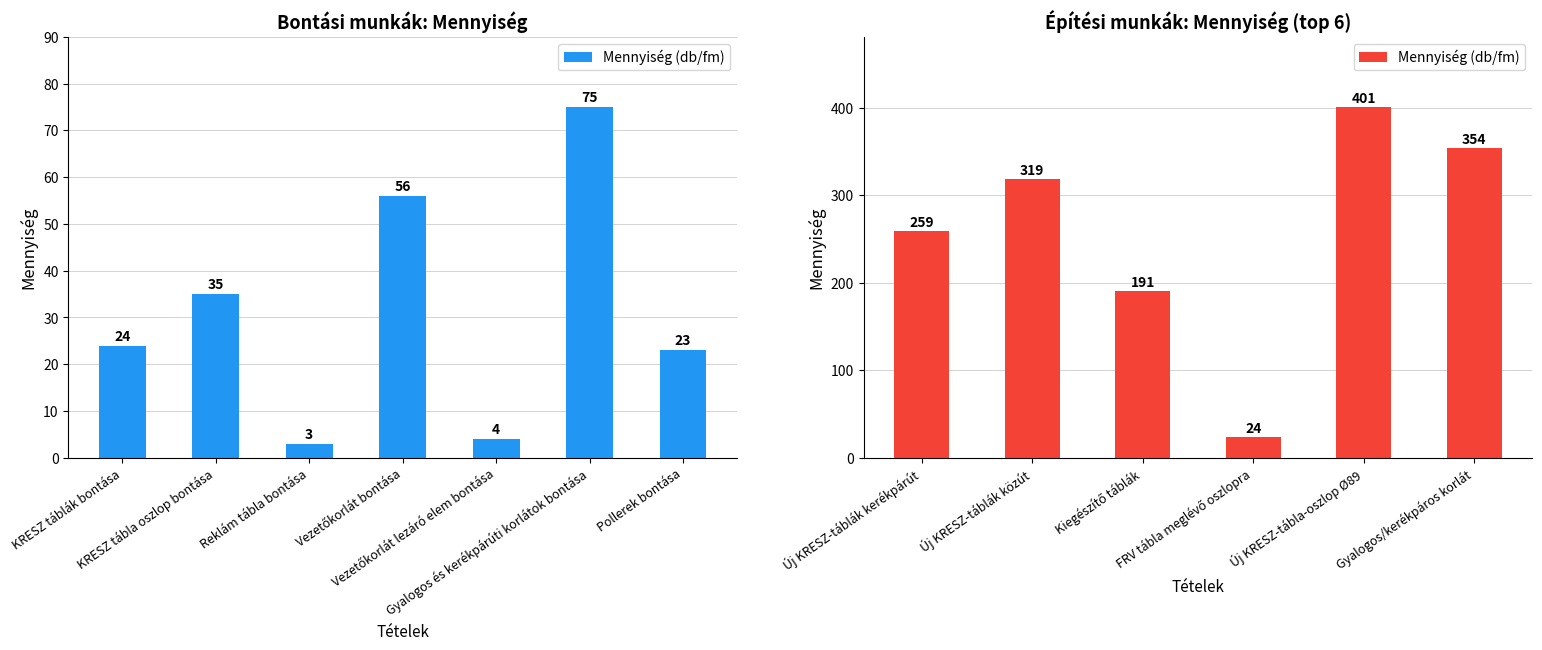

What is the sum of all values?

1548